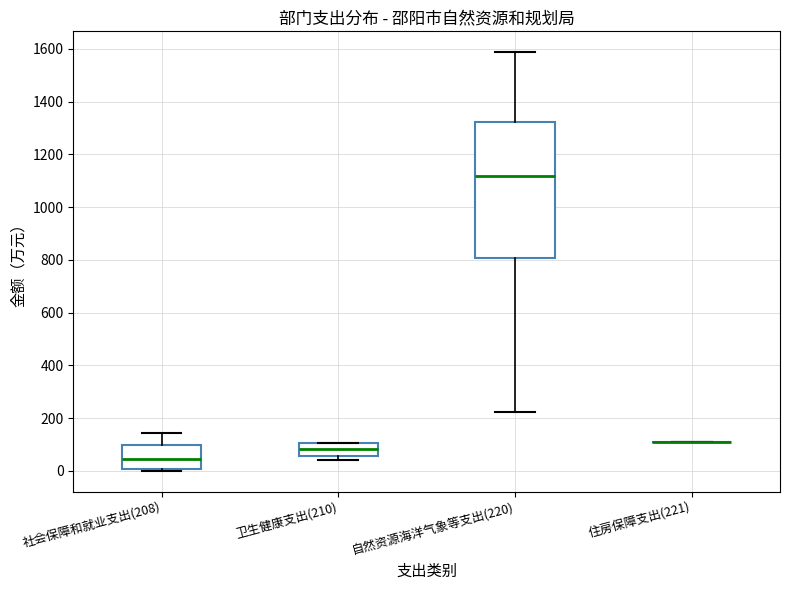

Where does the lower whisker of the box for 自然资源海洋气象等支出(220) end on the y-axis? The values are not printed on the chart, so give them approximately, as read against the axis.

220